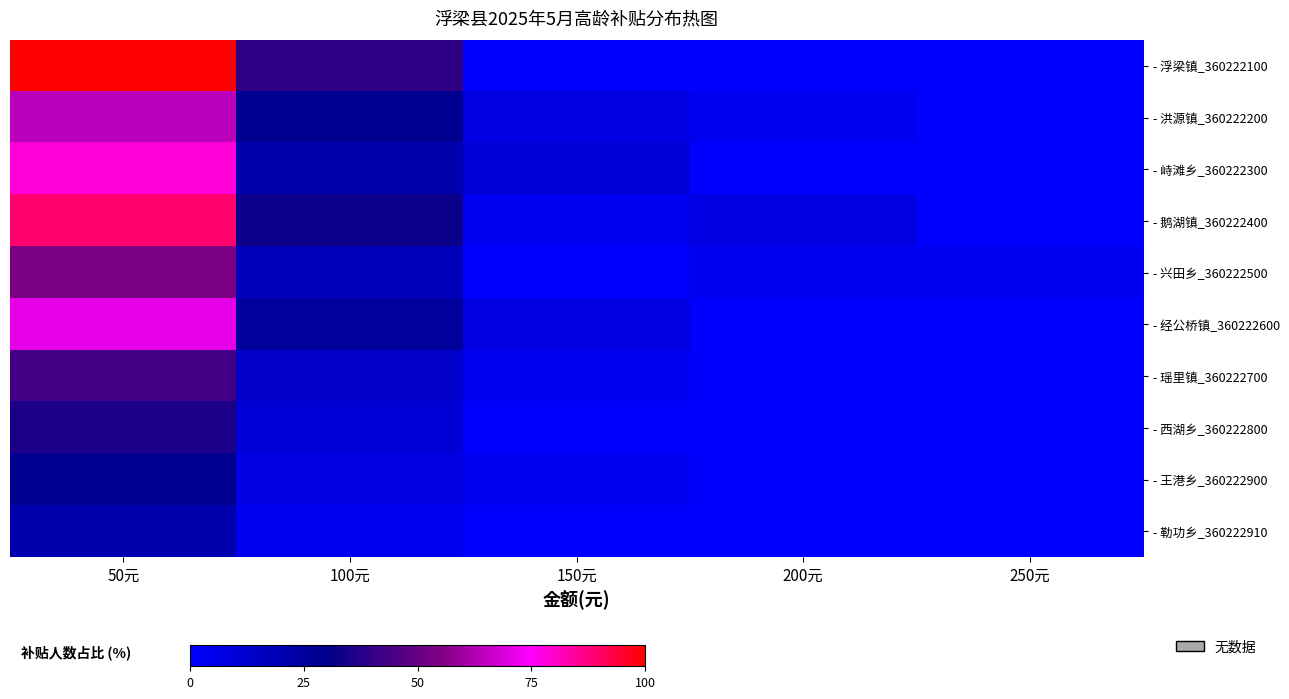

Between 50元 and 250元, which is larger?

50元